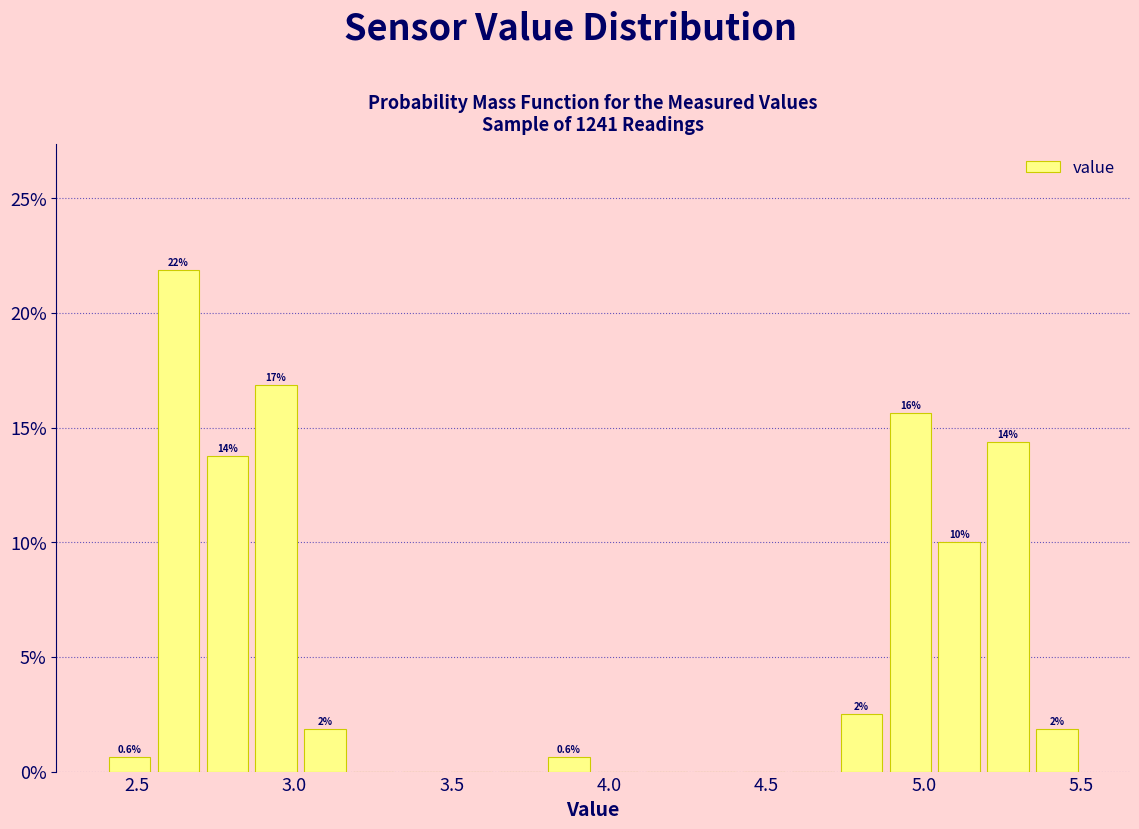

Around what value on the x-axis is the tallest bar? Give the approximate position of its centre, as read against the axis.

2.65